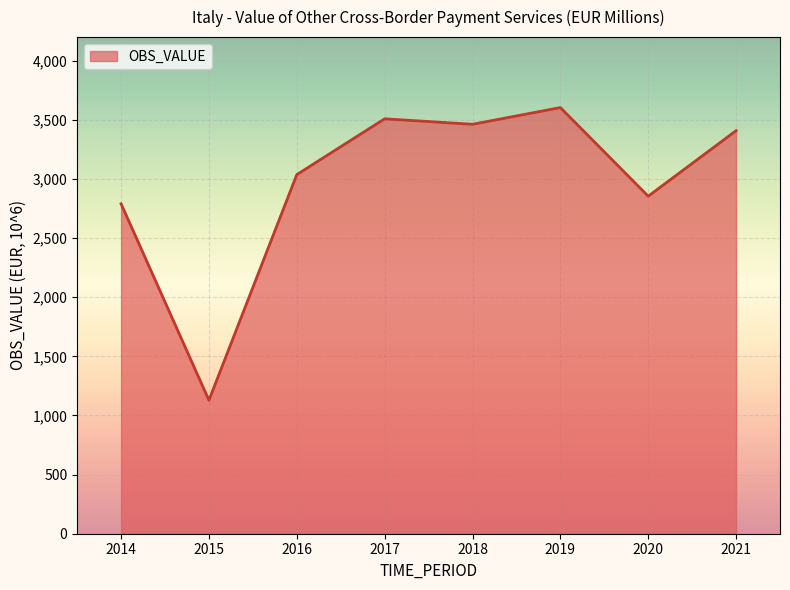

At which category does the chart reach its minimum across all series?

2015